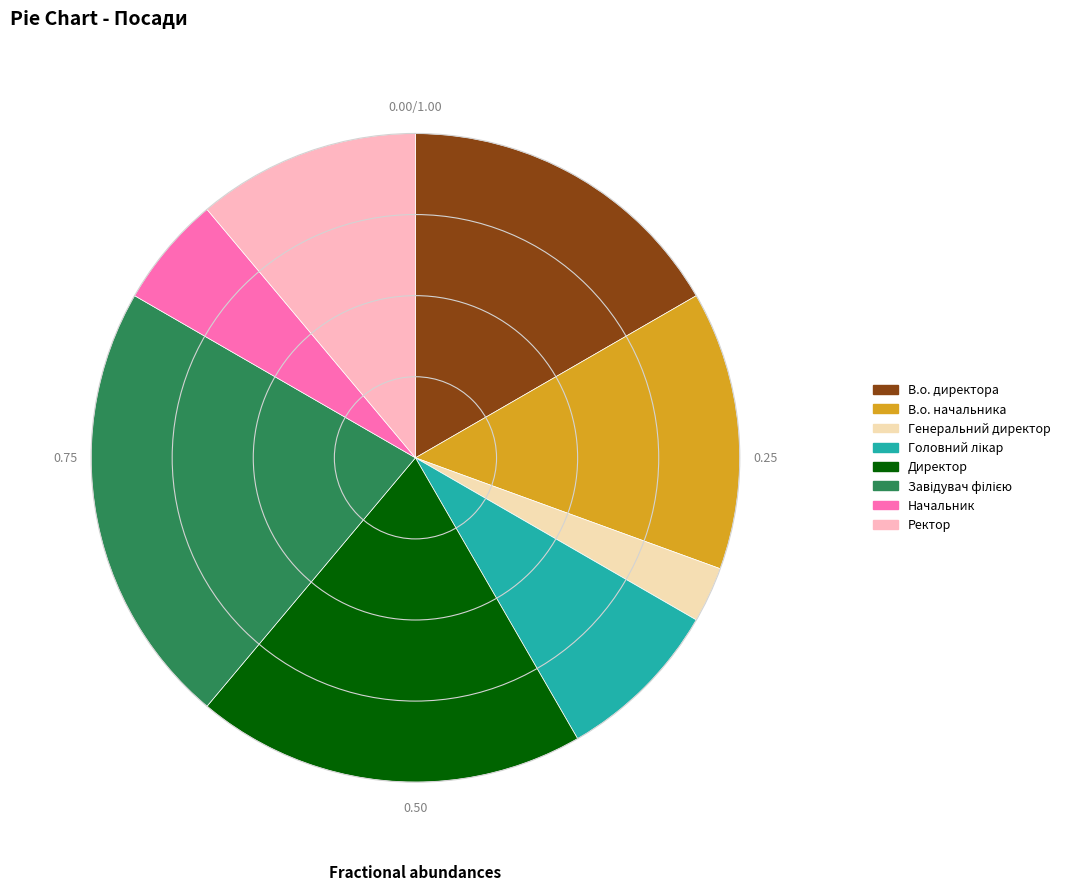

True or false: Директор accounts for 19% of the total.

True